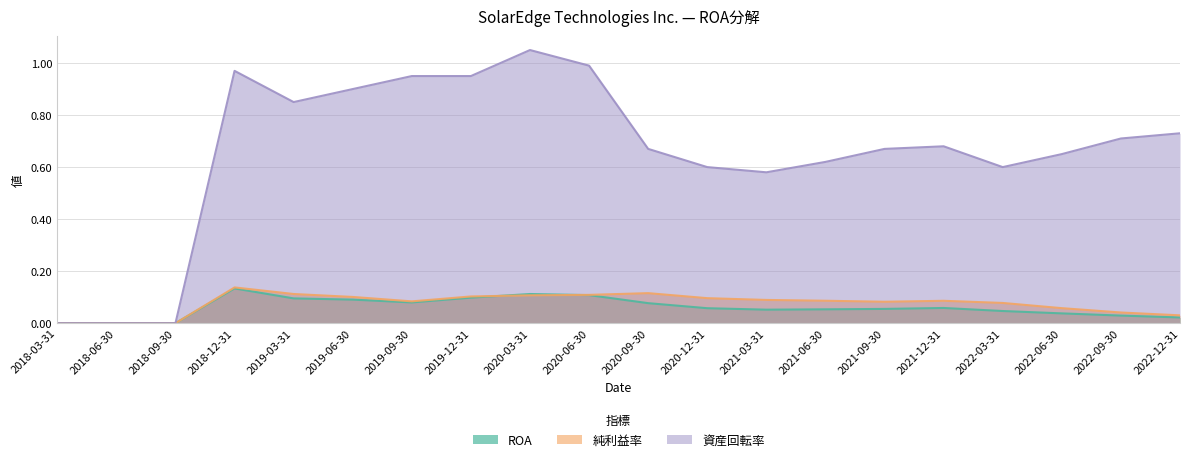

What is the value of the ROA point at the 12th from the left?

0.1